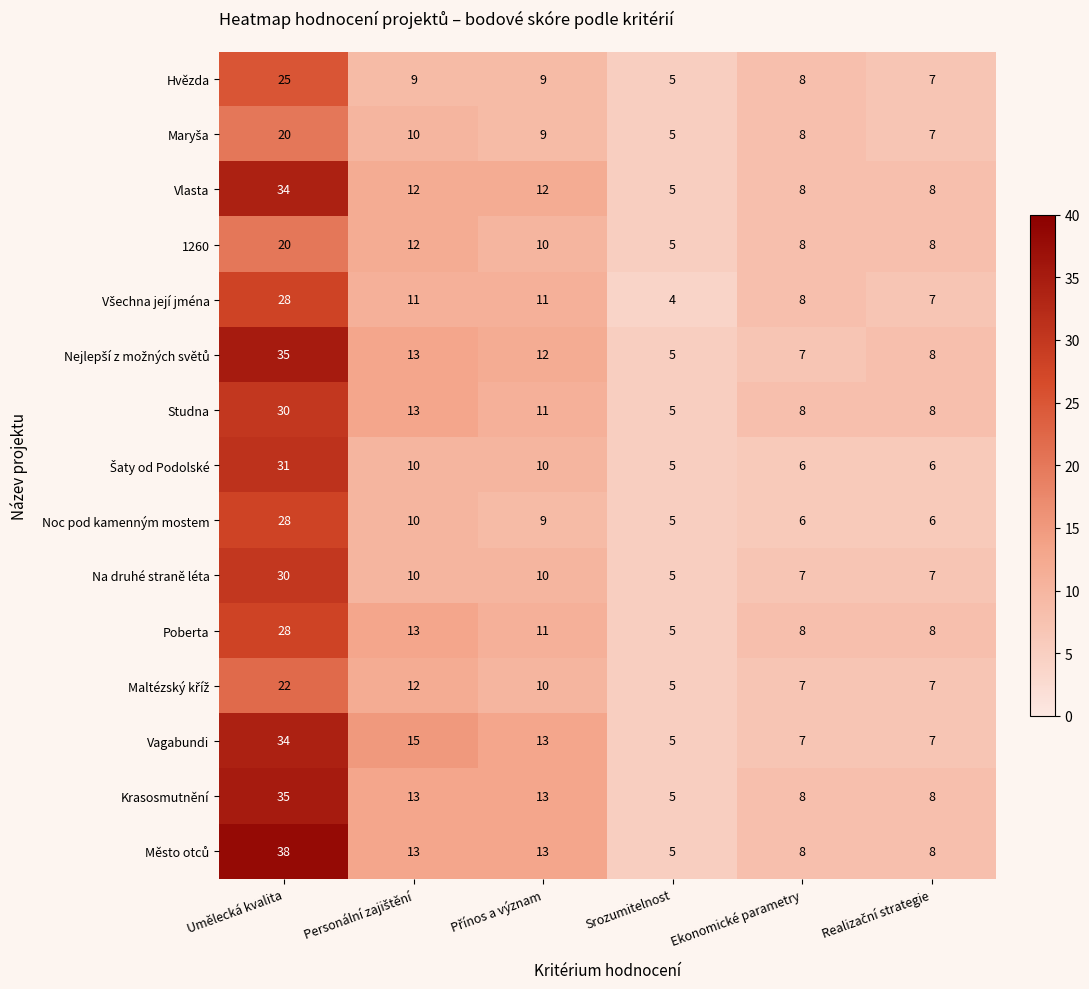

What is the sum of the 1260 values at Umělecká kvalita and Srozumitelnost?

25